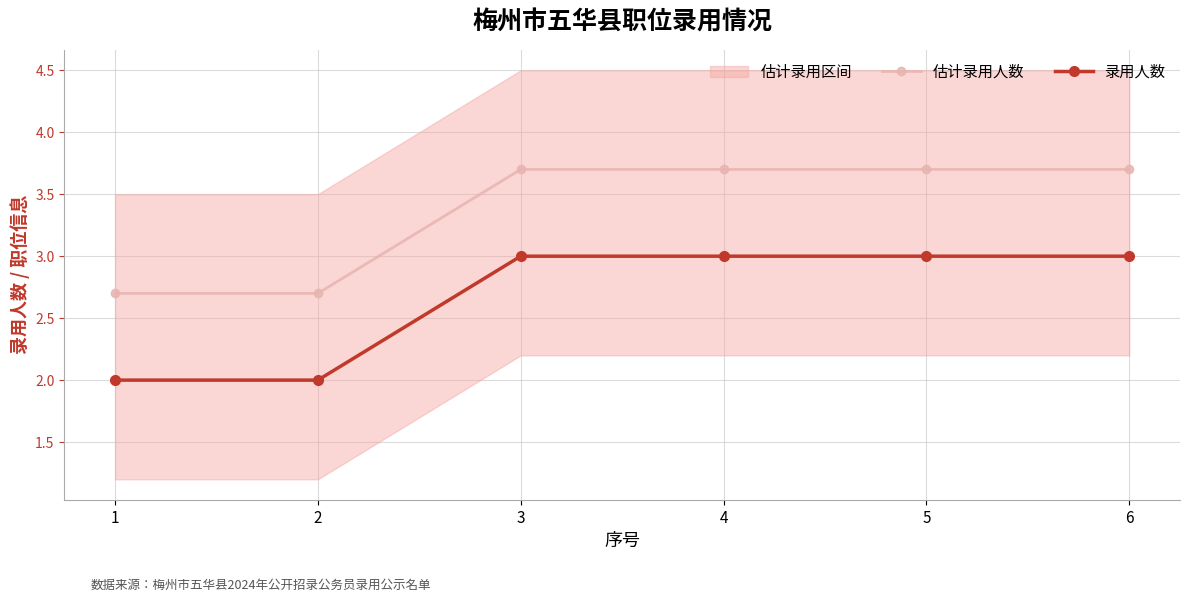

How many lines are shown in the chart?

2